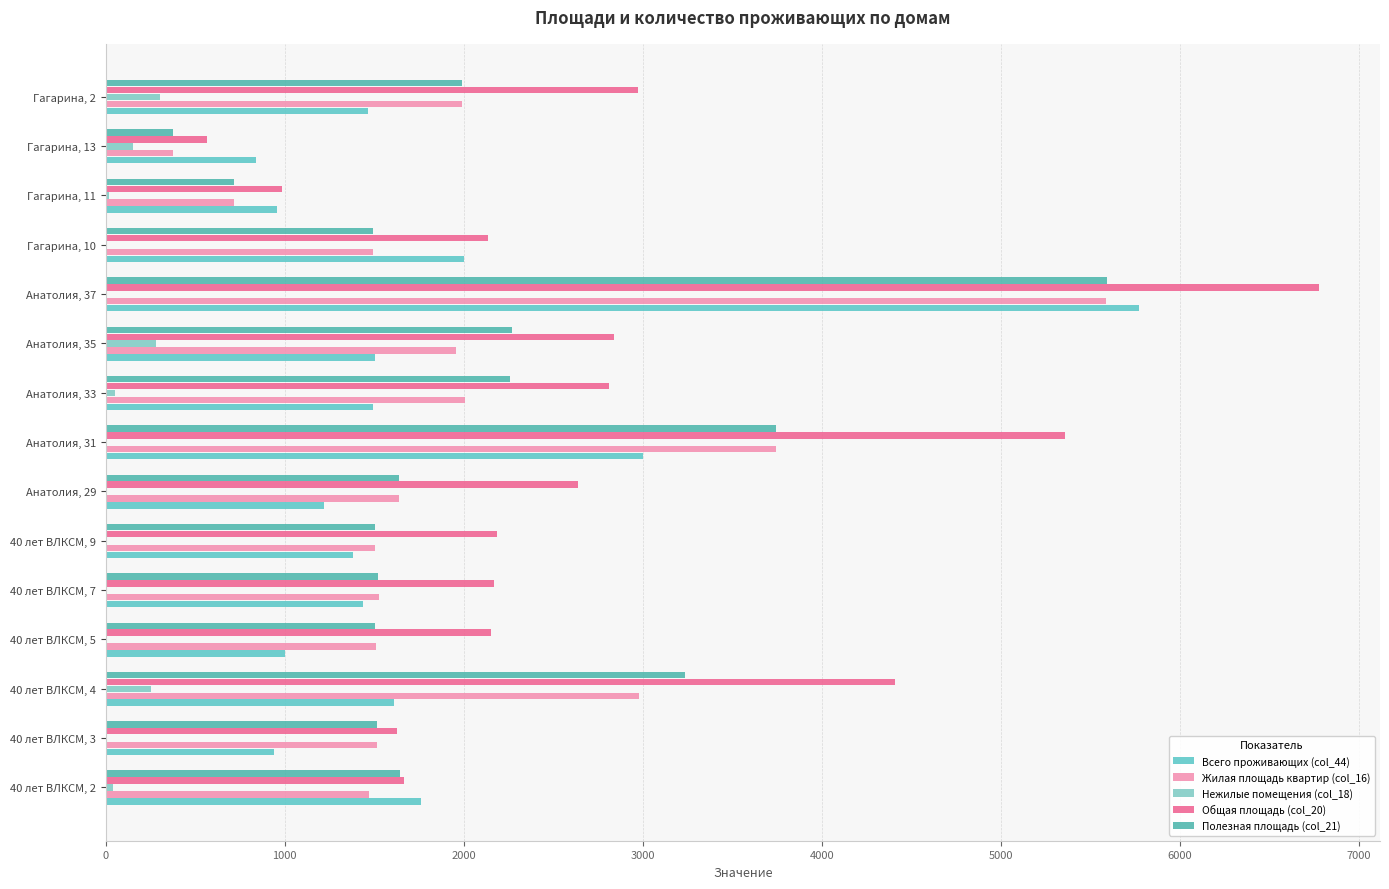

How many distinct data groups are displayed?

5